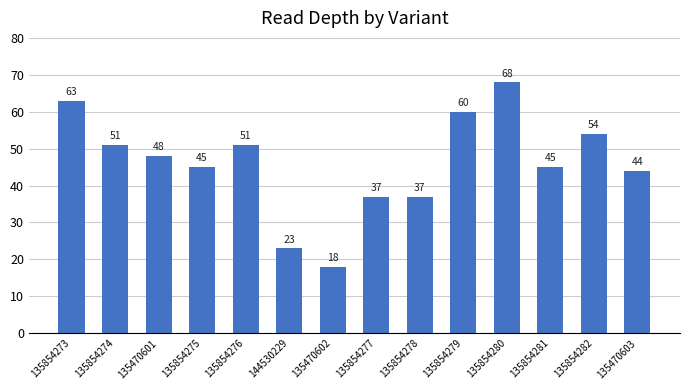

What is the difference between the values at 135470603 and 135854282?

10